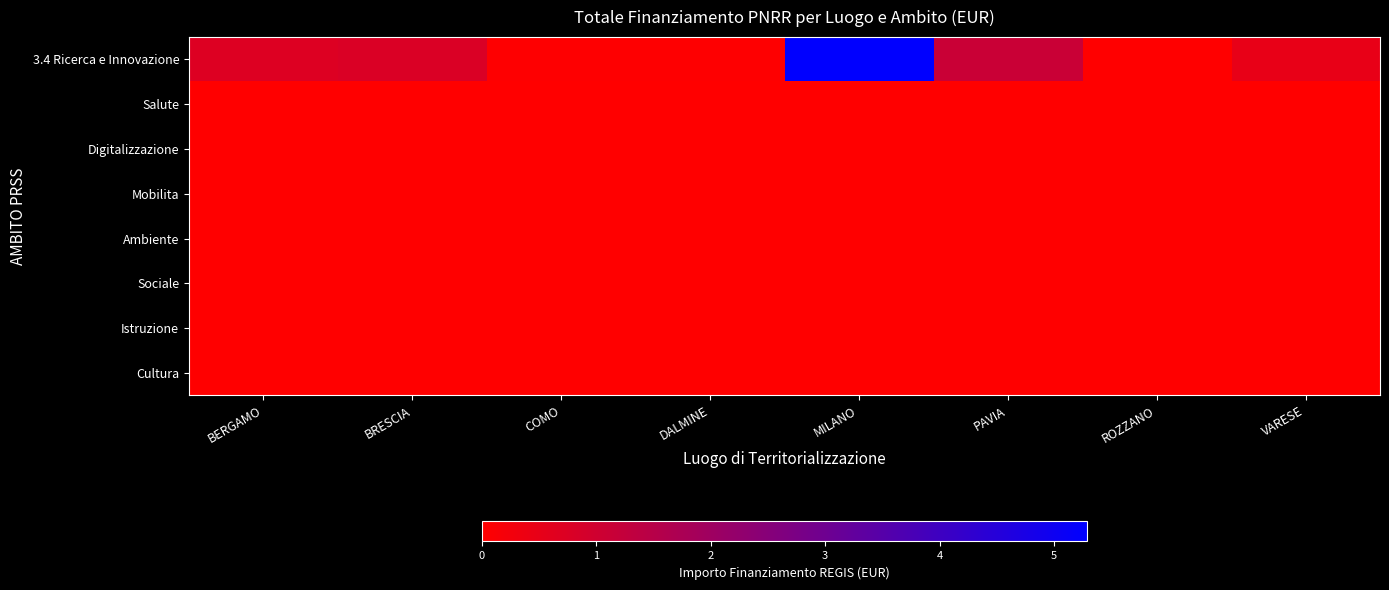

Reading left to right, list all the values displayed in this chart.

3.4 Ricerca e Innovazione: BERGAMO=7044606.8	BRESCIA=7707419.5	COMO=208762.6	DALMINE=212000.1	MILANO=52892765.6	PAVIA=11263882.0	ROZZANO=62062.4	VARESE=4957057.0
Salute: BERGAMO=0.0	BRESCIA=0.0	COMO=0.0	DALMINE=0.0	MILANO=0.0	PAVIA=0.0	ROZZANO=0.0	VARESE=0.0
Digitalizzazione: BERGAMO=0.0	BRESCIA=0.0	COMO=0.0	DALMINE=0.0	MILANO=0.0	PAVIA=0.0	ROZZANO=0.0	VARESE=0.0
Mobilita: BERGAMO=0.0	BRESCIA=0.0	COMO=0.0	DALMINE=0.0	MILANO=0.0	PAVIA=0.0	ROZZANO=0.0	VARESE=0.0
Ambiente: BERGAMO=0.0	BRESCIA=0.0	COMO=0.0	DALMINE=0.0	MILANO=0.0	PAVIA=0.0	ROZZANO=0.0	VARESE=0.0
Sociale: BERGAMO=0.0	BRESCIA=0.0	COMO=0.0	DALMINE=0.0	MILANO=0.0	PAVIA=0.0	ROZZANO=0.0	VARESE=0.0
Istruzione: BERGAMO=0.0	BRESCIA=0.0	COMO=0.0	DALMINE=0.0	MILANO=0.0	PAVIA=0.0	ROZZANO=0.0	VARESE=0.0
Cultura: BERGAMO=0.0	BRESCIA=0.0	COMO=0.0	DALMINE=0.0	MILANO=0.0	PAVIA=0.0	ROZZANO=0.0	VARESE=0.0